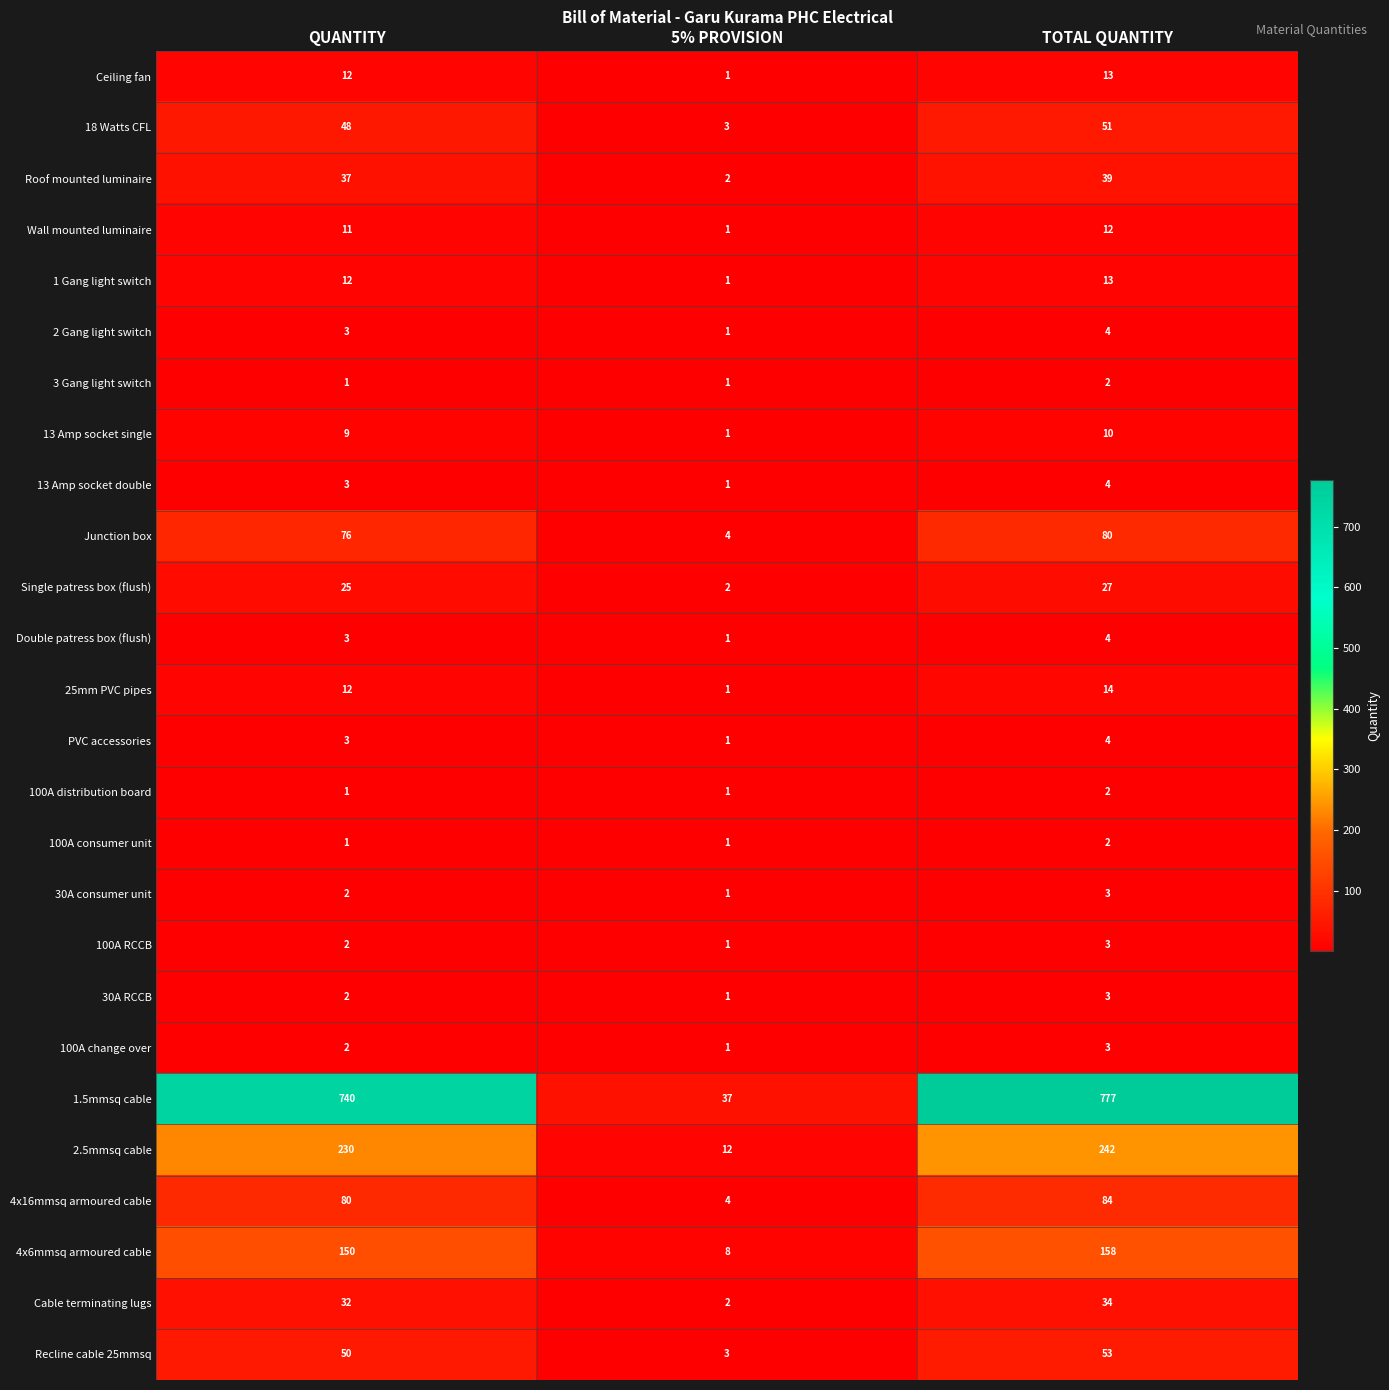

What is the maximum value shown in the chart?

777